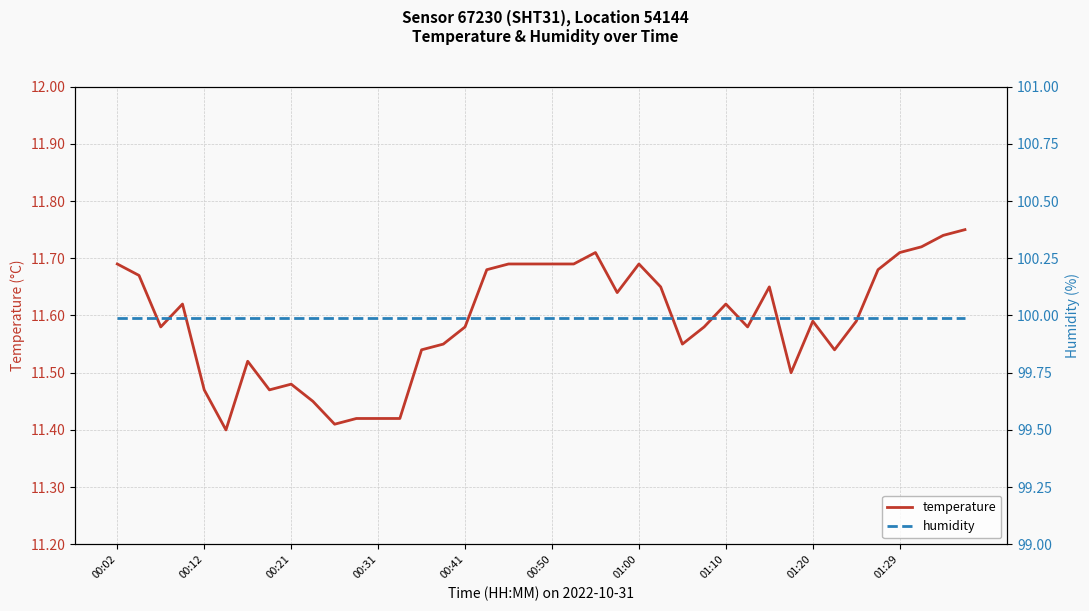

What position from the right is 10?

30